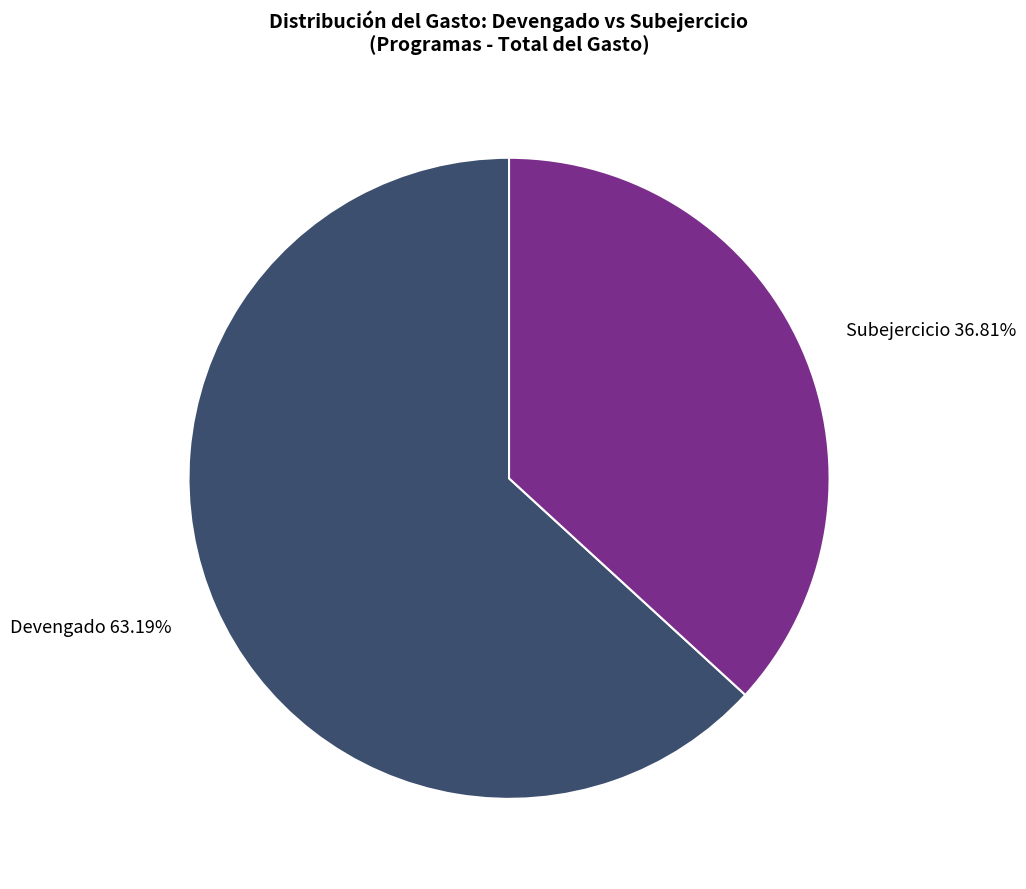

Which category has the smallest portion of the pie?

Subejercicio